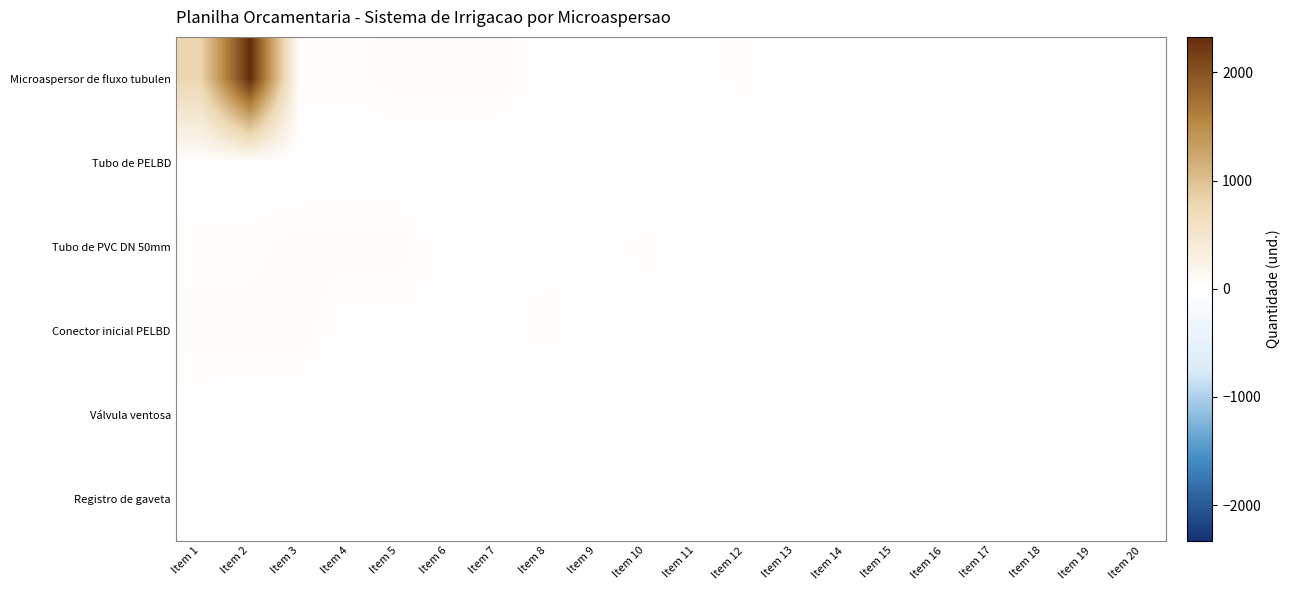

Reading left to right, extract all data points from this chart.

Microaspersor de fluxo tubulen: Item 1=798	Item 2=2328	Item 3=28	Item 4=28	Item 5=46	Item 6=46	Item 7=46	Item 8=10	Item 9=10	Item 10=15	Item 11=9	Item 12=30	Item 13=1	Item 14=8	Item 15=-1	Item 16=-1	Item 17=7	Item 18=-1	Item 19=-1	Item 20=-1
Tubo de PELBD: Item 1=-2	Item 2=-2	Item 3=-2	Item 4=-2	Item 5=-2	Item 6=-2	Item 7=-2	Item 8=-2	Item 9=-2	Item 10=-2	Item 11=-2	Item 12=-2	Item 13=-2	Item 14=-2	Item 15=-2	Item 16=-2	Item 17=-2	Item 18=-2	Item 19=-2	Item 20=-2
Tubo de PVC DN 50mm: Item 1=28	Item 2=28	Item 3=46	Item 4=46	Item 5=46	Item 6=10	Item 7=10	Item 8=15	Item 9=9	Item 10=30	Item 11=1	Item 12=8	Item 13=-1	Item 14=-1	Item 15=7	Item 16=-1	Item 17=-1	Item 18=-1	Item 19=4	Item 20=-1
Conector inicial PELBD: Item 1=46	Item 2=46	Item 3=46	Item 4=10	Item 5=10	Item 6=15	Item 7=9	Item 8=30	Item 9=1	Item 10=8	Item 11=-1	Item 12=-1	Item 13=7	Item 14=-1	Item 15=-1	Item 16=-1	Item 17=4	Item 18=-1	Item 19=-1	Item 20=0
Válvula ventosa: Item 1=4	Item 2=-1	Item 3=-1	Item 4=0	Item 5=0	Item 6=3	Item 7=4	Item 8=-1	Item 9=-1	Item 10=0	Item 11=0	Item 12=3	Item 13=4	Item 14=-1	Item 15=-1	Item 16=0	Item 17=0	Item 18=3	Item 19=4	Item 20=-1
Registro de gaveta: Item 1=-1	Item 2=-1	Item 3=0	Item 4=0	Item 5=3	Item 6=4	Item 7=-1	Item 8=-1	Item 9=0	Item 10=0	Item 11=3	Item 12=4	Item 13=-1	Item 14=-1	Item 15=0	Item 16=0	Item 17=3	Item 18=4	Item 19=-1	Item 20=-1